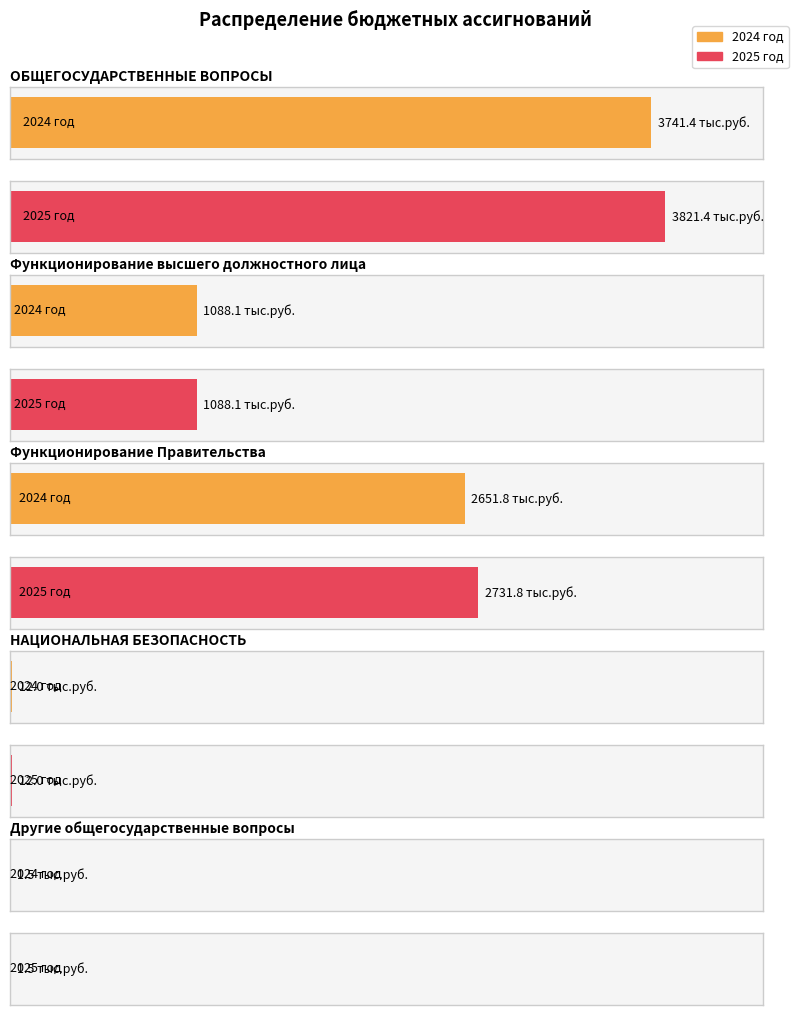

Is it true that 2025 год equals 2731.8 at Функционирование Правительства?

True